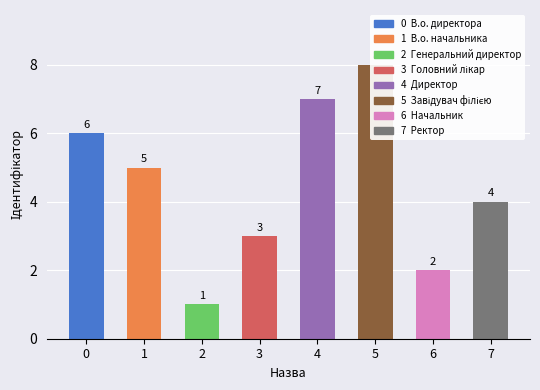

List the labels in order of value, smallest first.

Генеральний директор, Начальник, Головний лікар, Ректор, В.о. начальника, В.о. директора, Директор, Завідувач філією